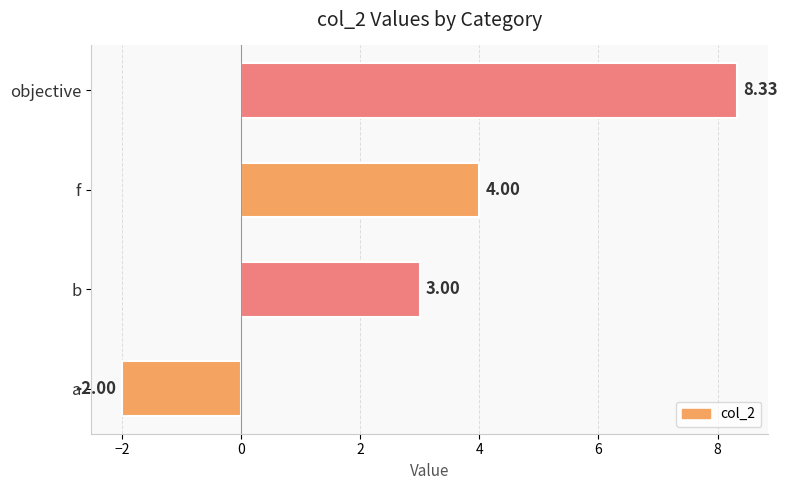

How many values are above zero?

3